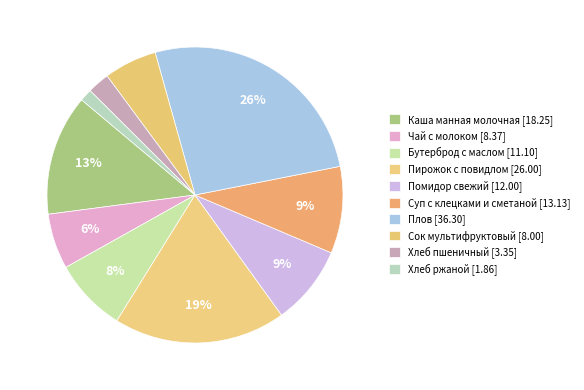

What percentage do Помидор свежий and Суп с клецками и сметаной together represent?

18.2%